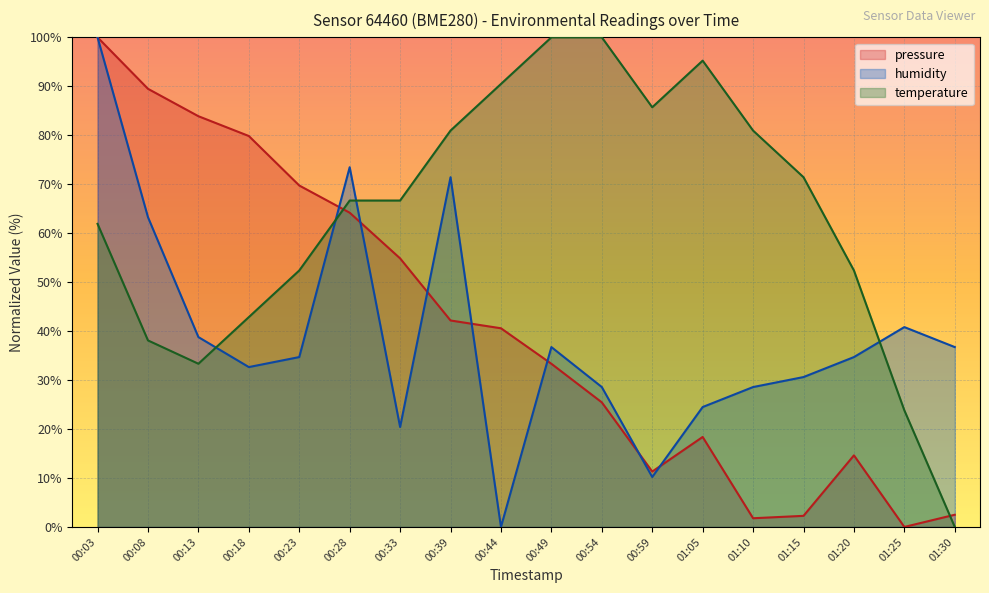

What value does the humidity series have at 00:08?

63.3